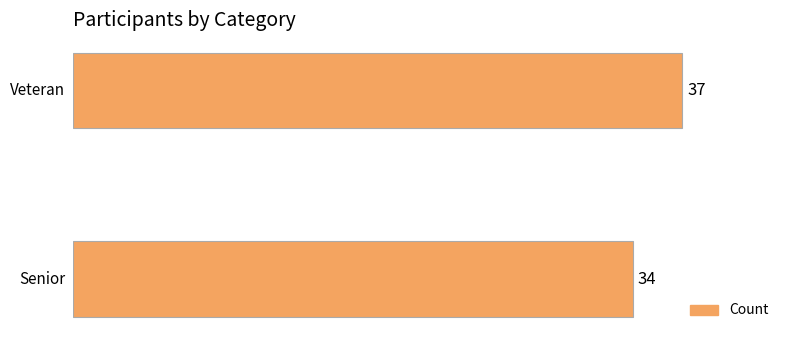

What is the smallest value displayed?

34